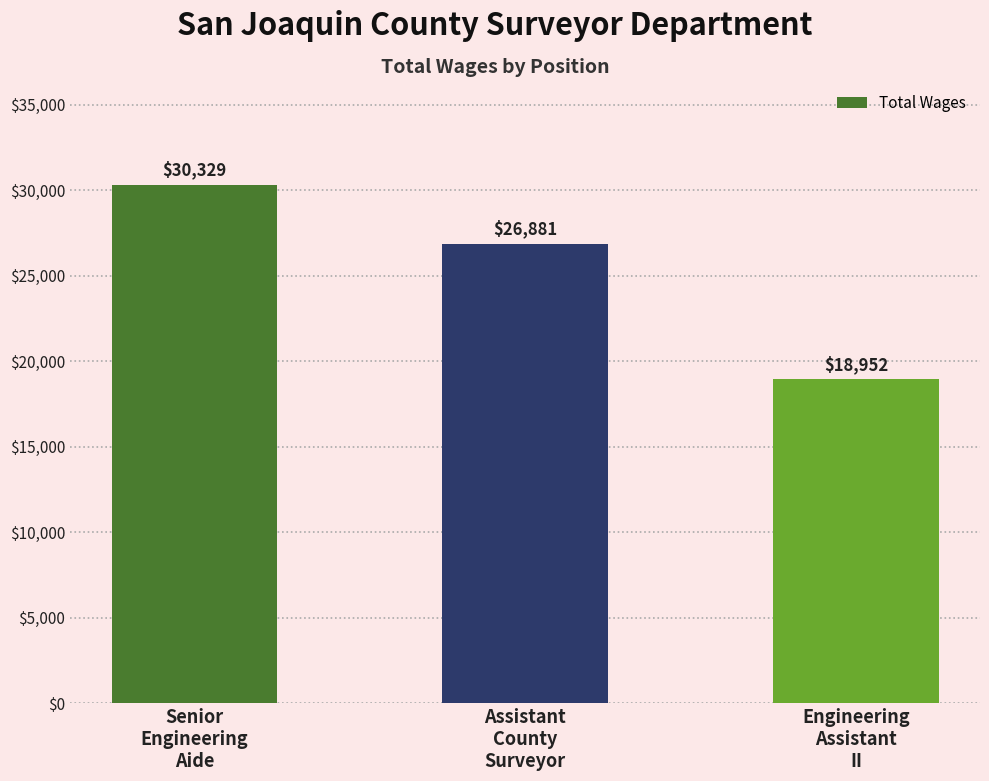

What position from the right is Assistant
County
Surveyor?

2